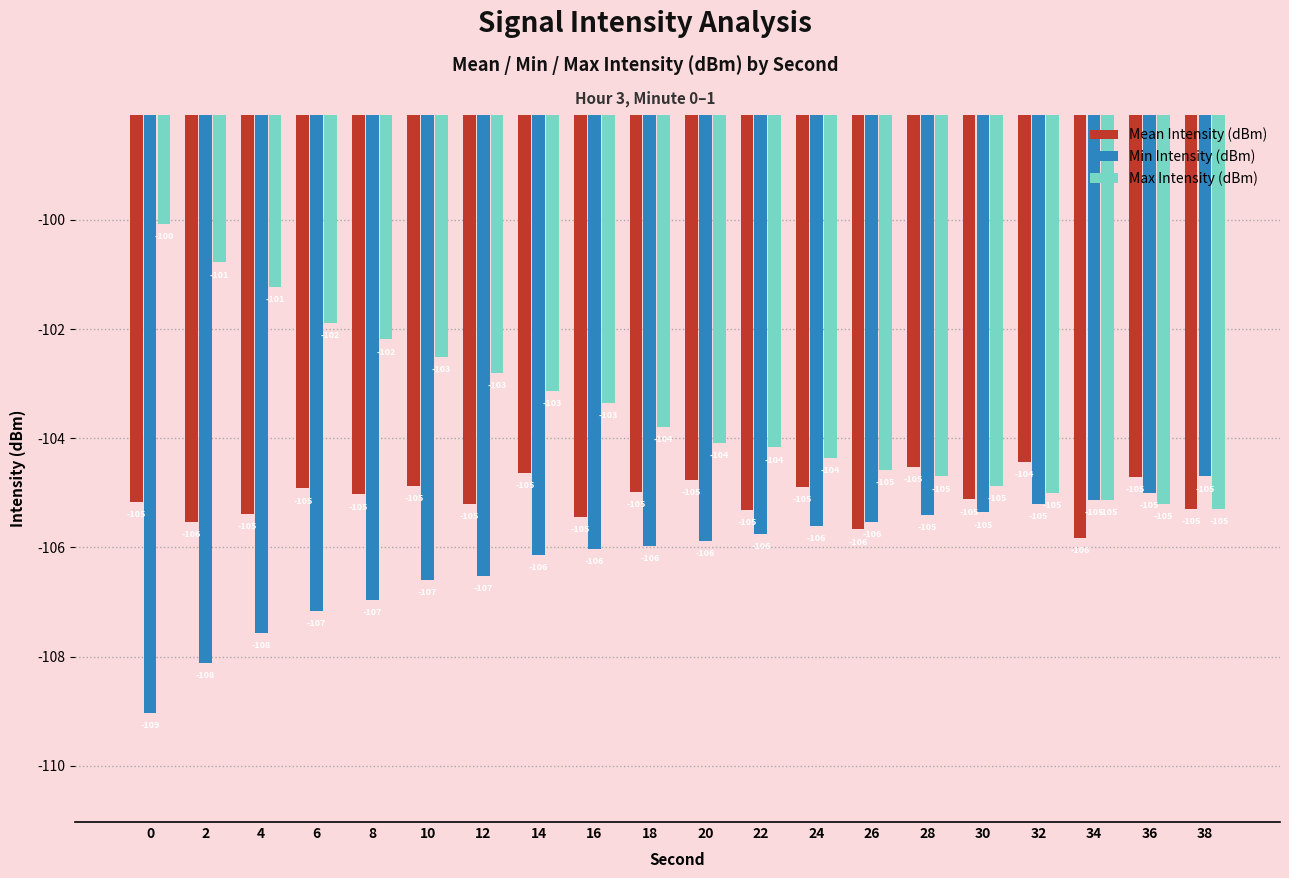

How many bars are there in each group?

3